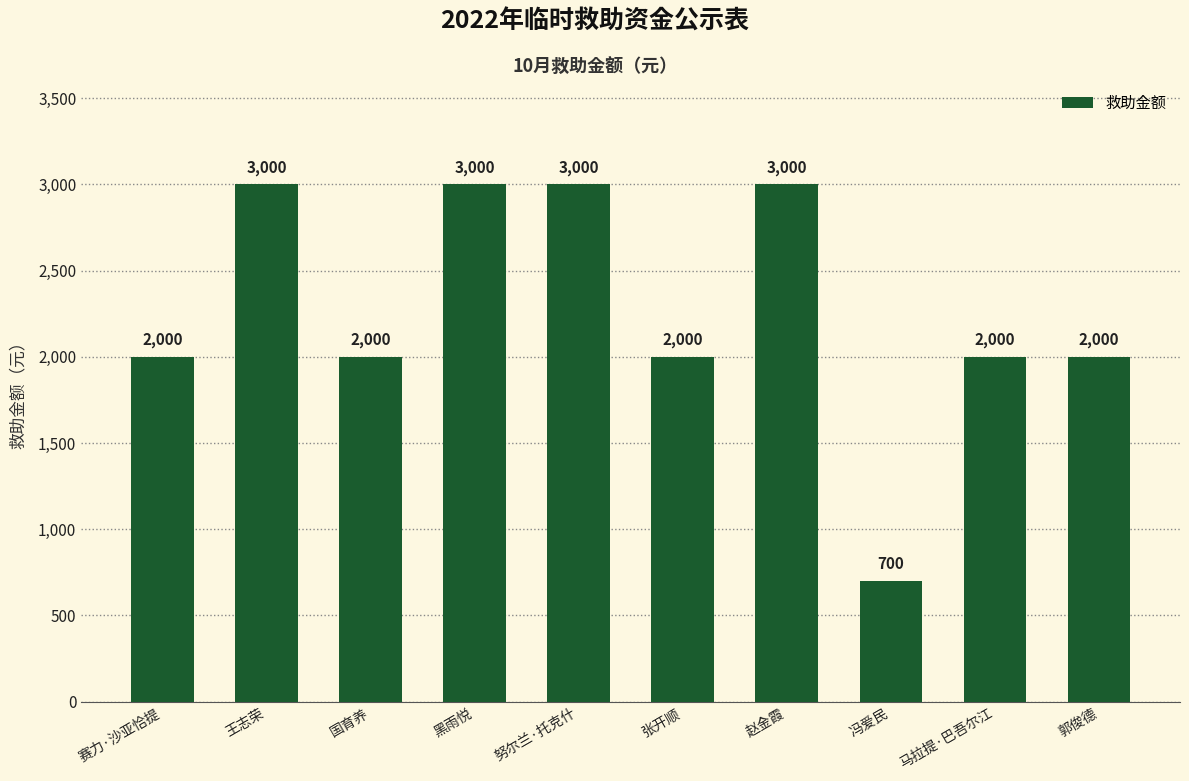

Is it true that the value at 马拉提·巴吾尔江 is 2000?

True